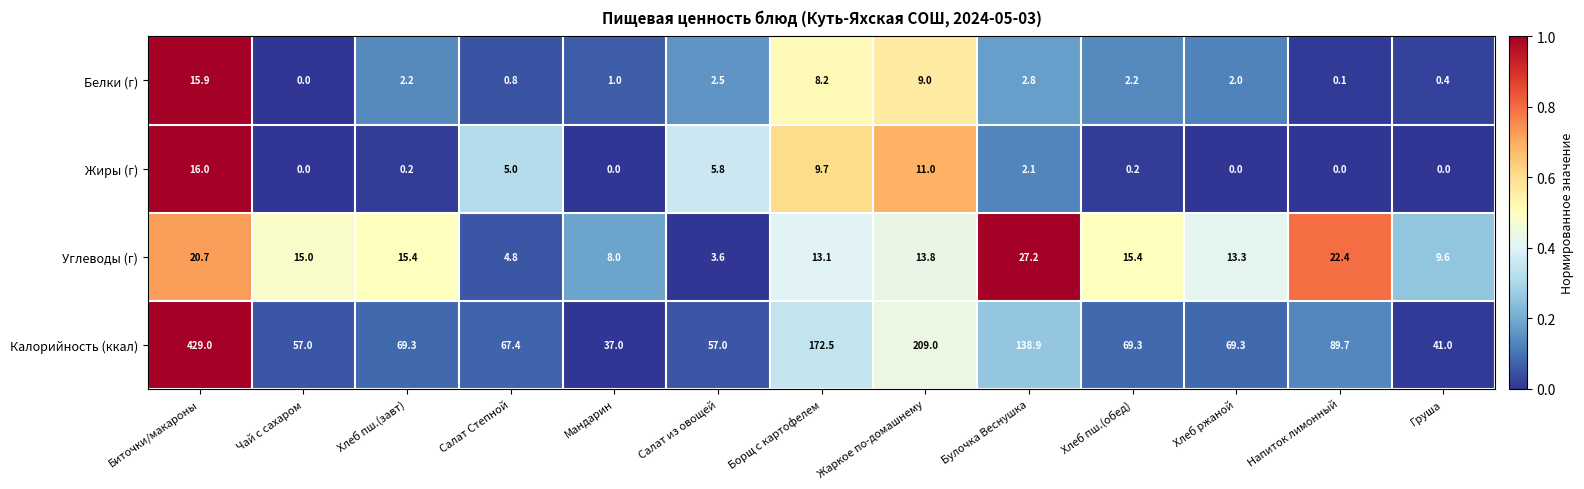

List the series in order of their peak value, lowest first.

Белки (г), Жиры (г), Углеводы (г), Калорийность (ккал)